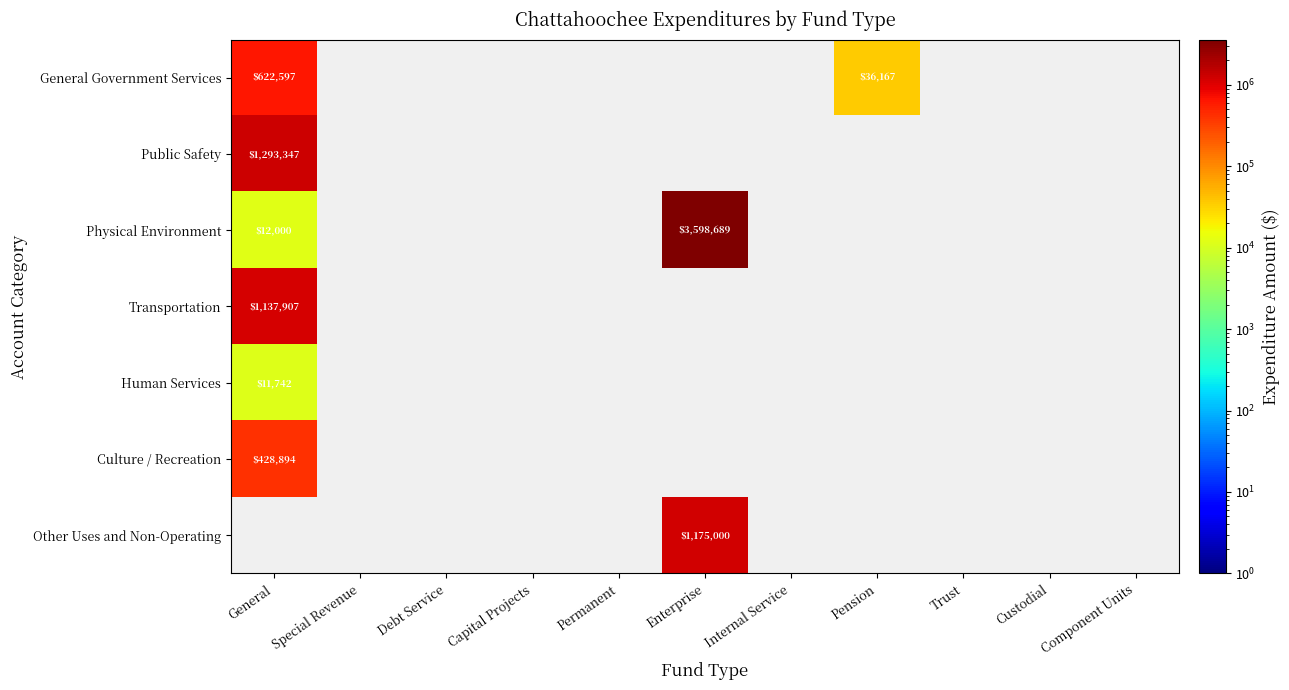

True or false: Physical Environment has a value of 5244 at General.

False